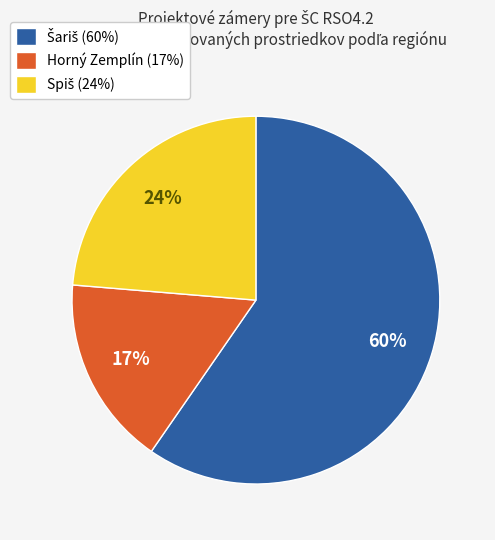

To the nearest percent, what percentage of the pie is Horný Zemplín (17%)?

17%